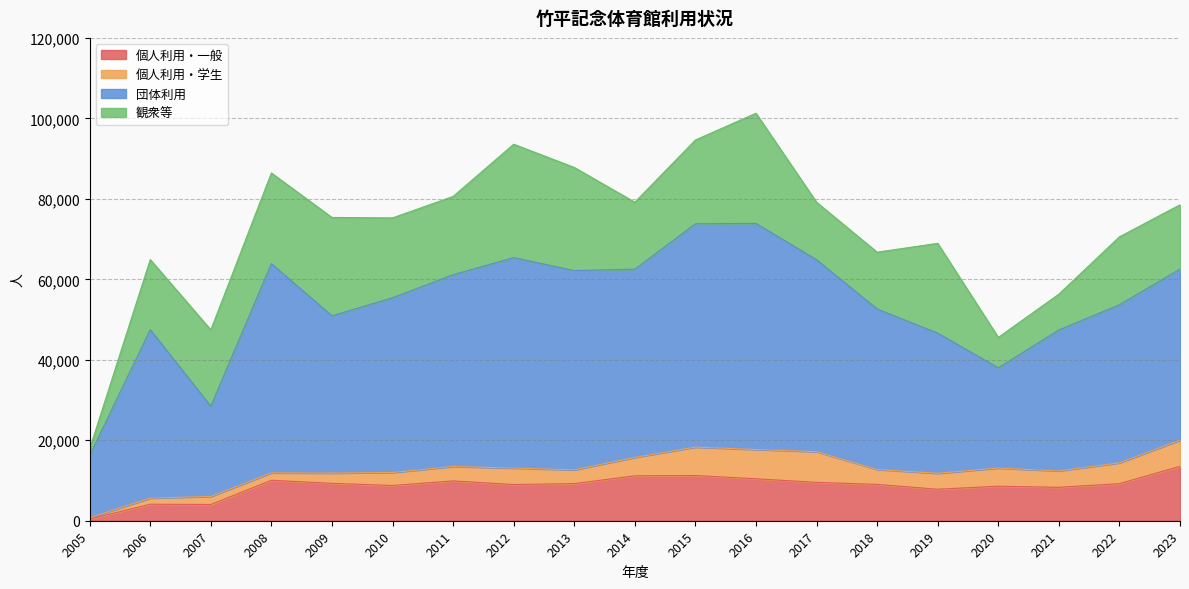

True or false: 観衆等 has more than 0 interior local peaks.

True